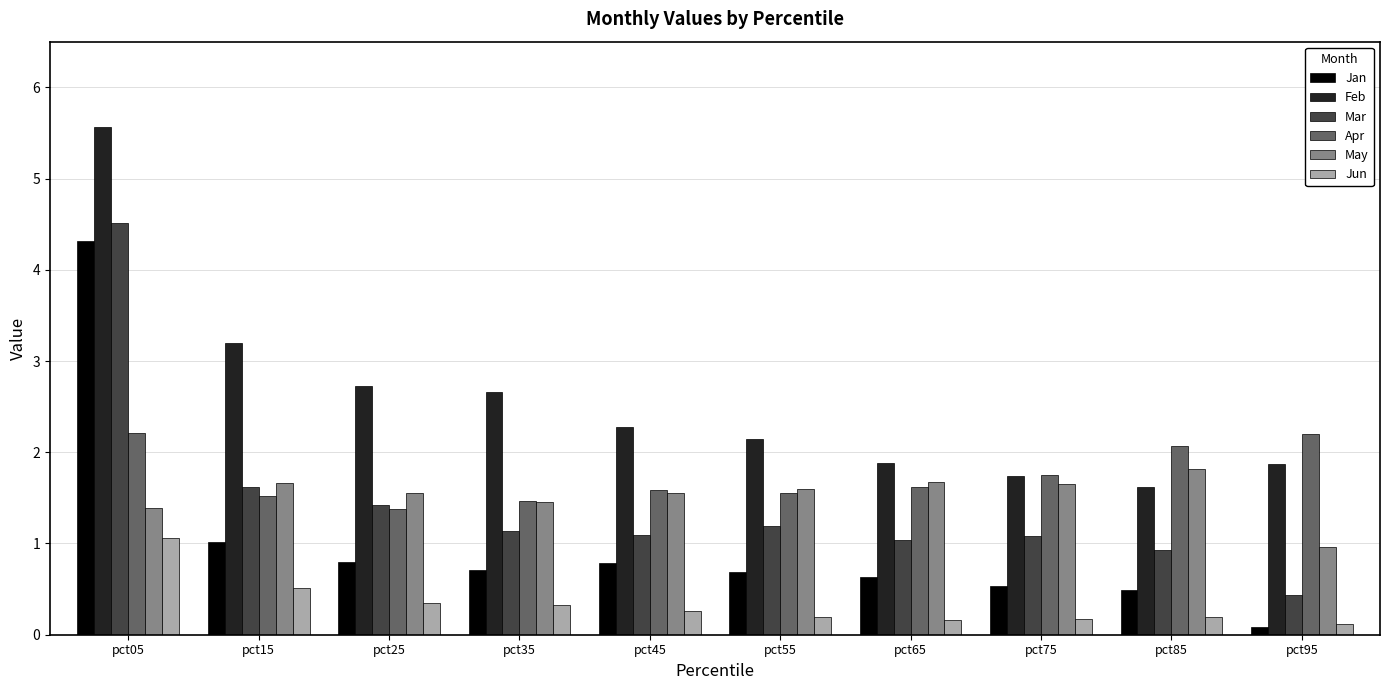

True or false: Mar has a value of 2.8 at pct05.

False